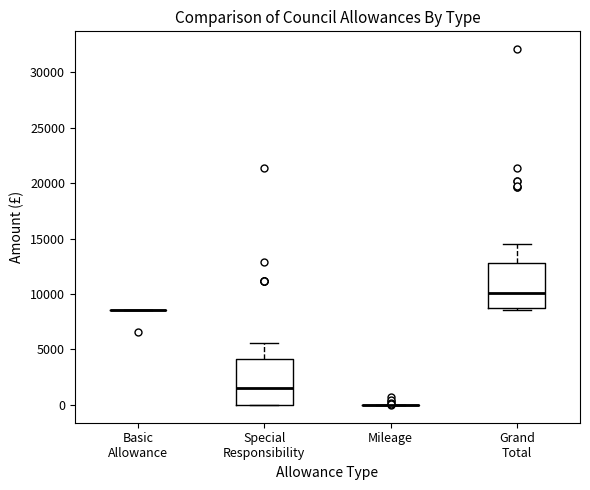

Reading left to right, read every box against the y-axis: the position of its median line, the range the box covers, and the ends of its whiskers. The values are not printed on the chart, so give them approximately, as read against the axis.

Basic Allowance: box collapsed to a line at 8500, whiskers 8500 to 8500
Special Responsibility: median 1500, box 0 to 4000, whiskers 0 to 5500
Mileage: box collapsed to a line at 0, whiskers 0 to 0
Grand Total: median 10000, box 9000 to 13000, whiskers 8500 to 14500